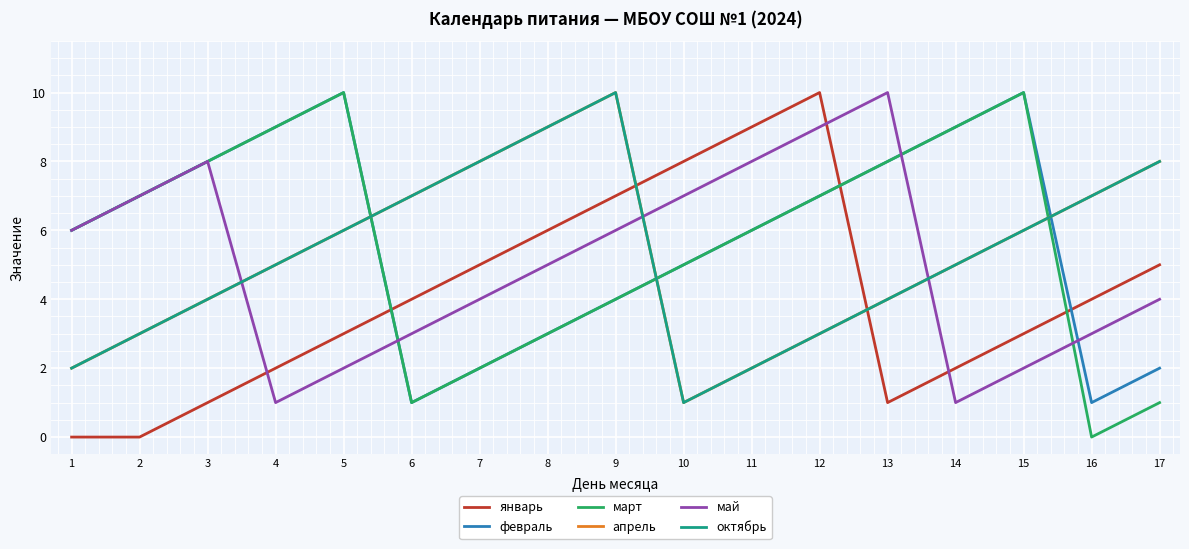

After their last crossing, which series has the higher values: январь or март?

январь